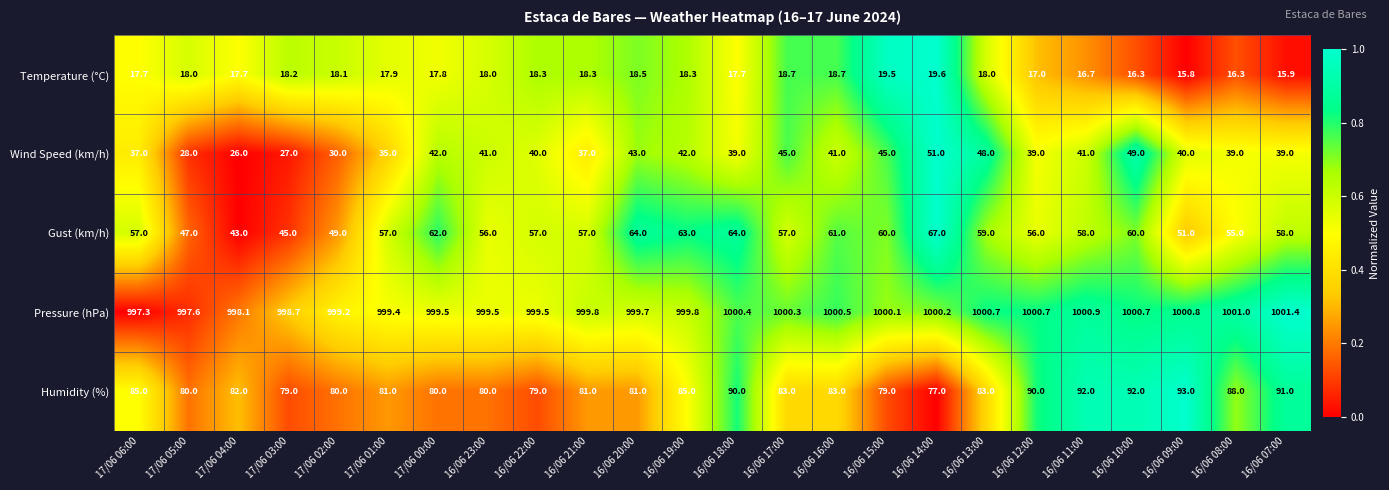

What is the spread (max minus min) of values at 16/06 12:00?

983.7